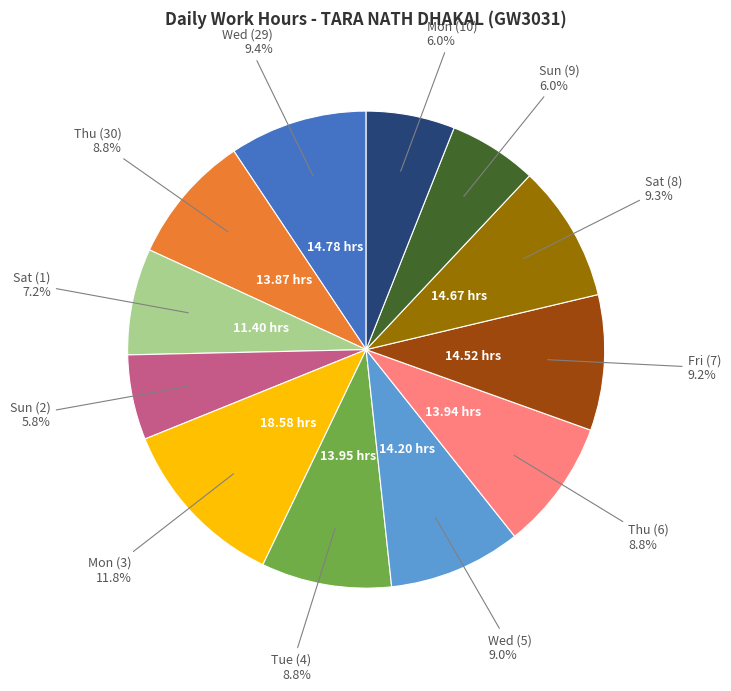

Which has a higher value, Mon (3) or Sun (2)?

Mon (3)